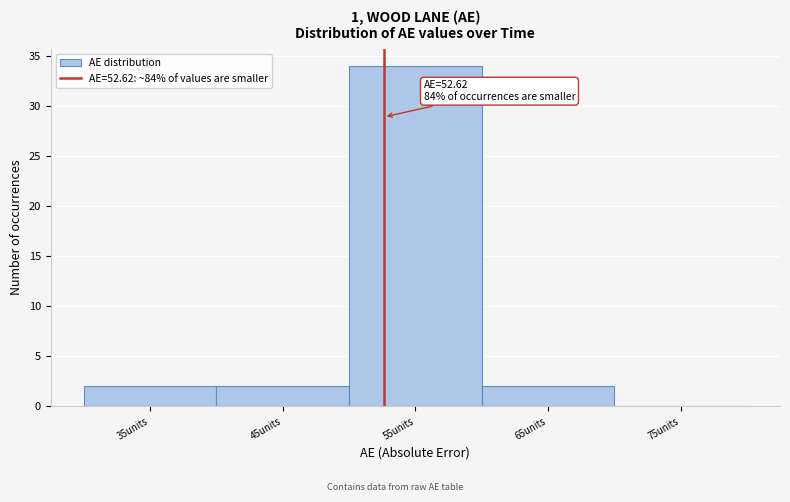

Over which range of the x-axis is the bar tallest?

50 to 60